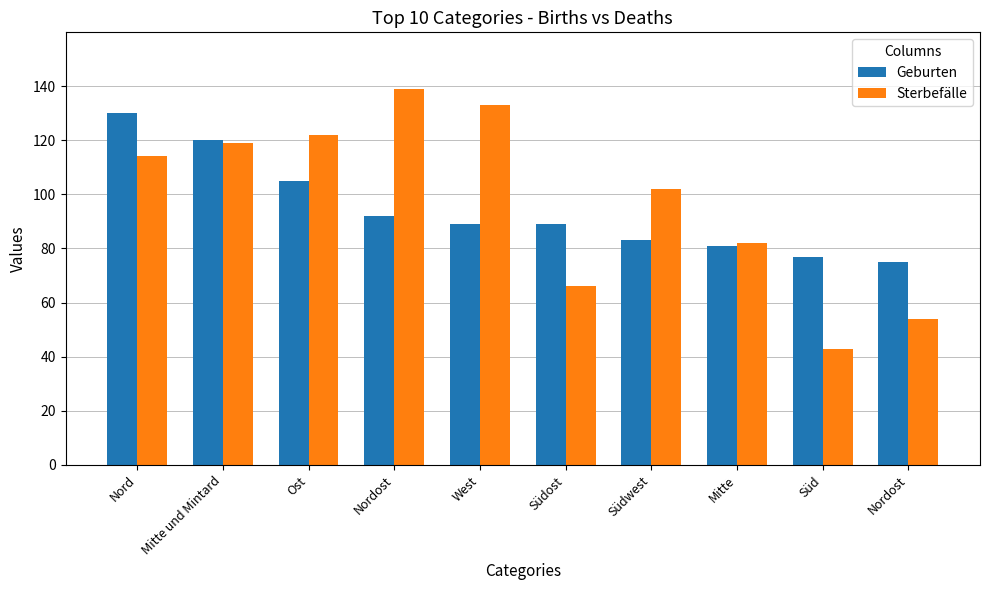

How many groups of bars are there?

10